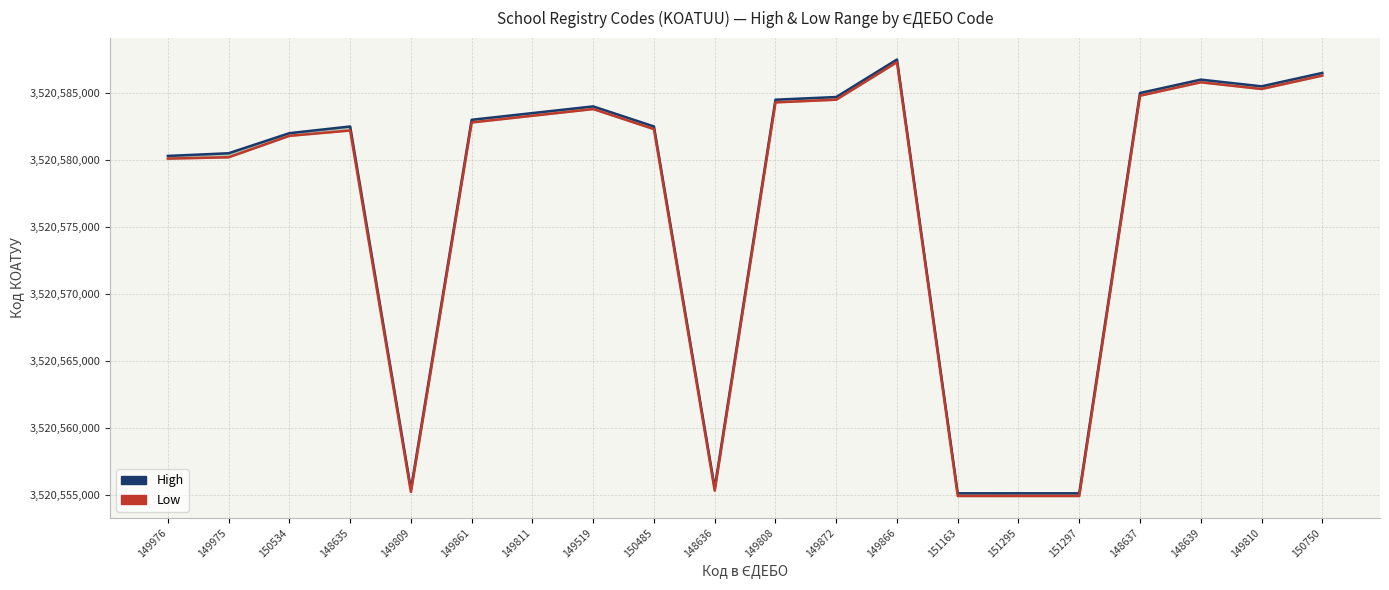

What is the label of the 17th point from the left?

148637